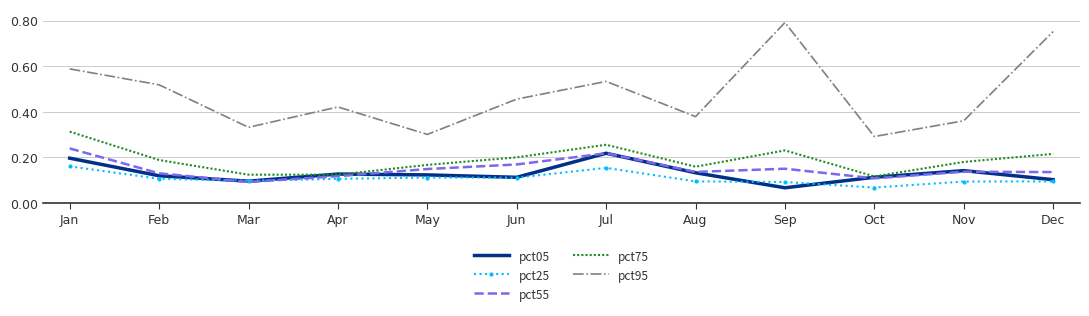

In pct75, how many points are lower than both neighbors (excluding endpoints)?

3